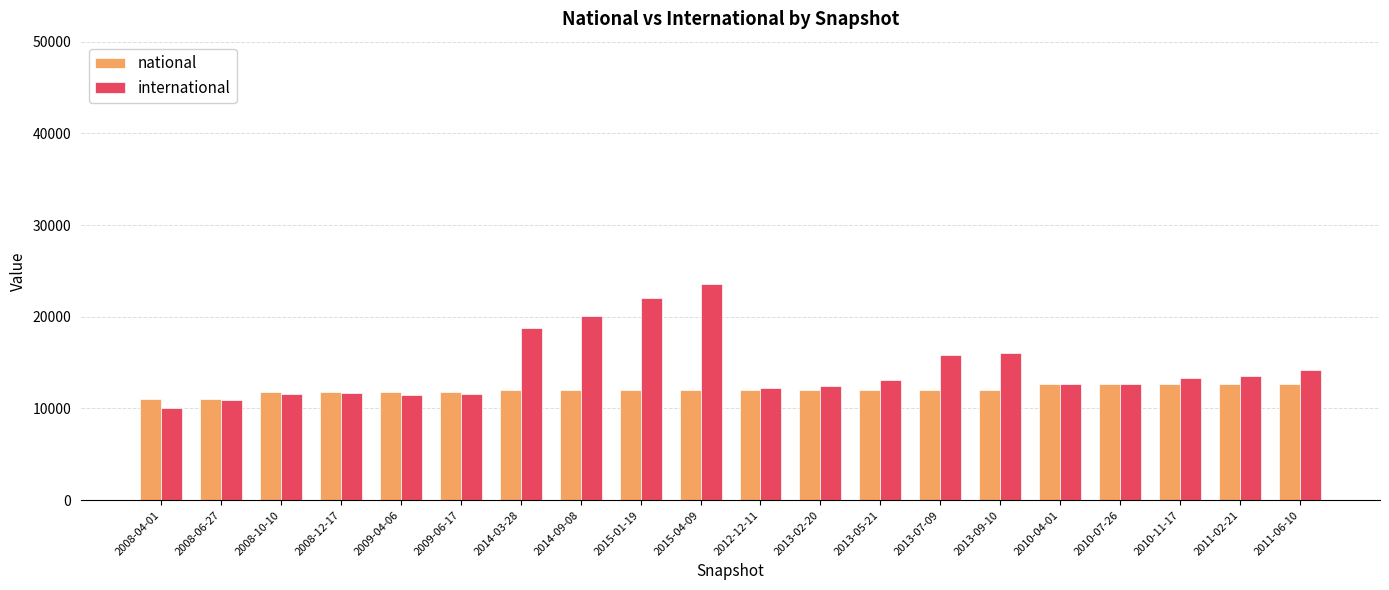

How many data points in national are less than 12046?

10